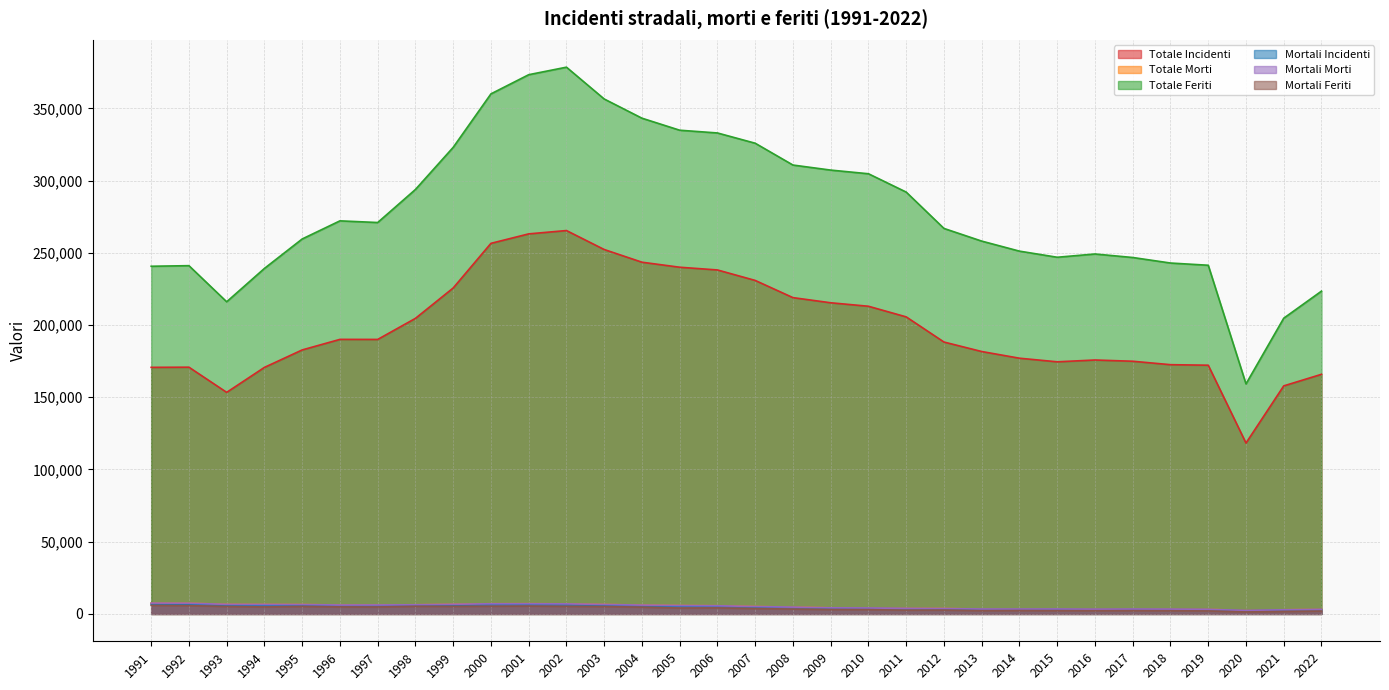

True or false: Totale Incidenti and Totale Feriti cross at least once.

False